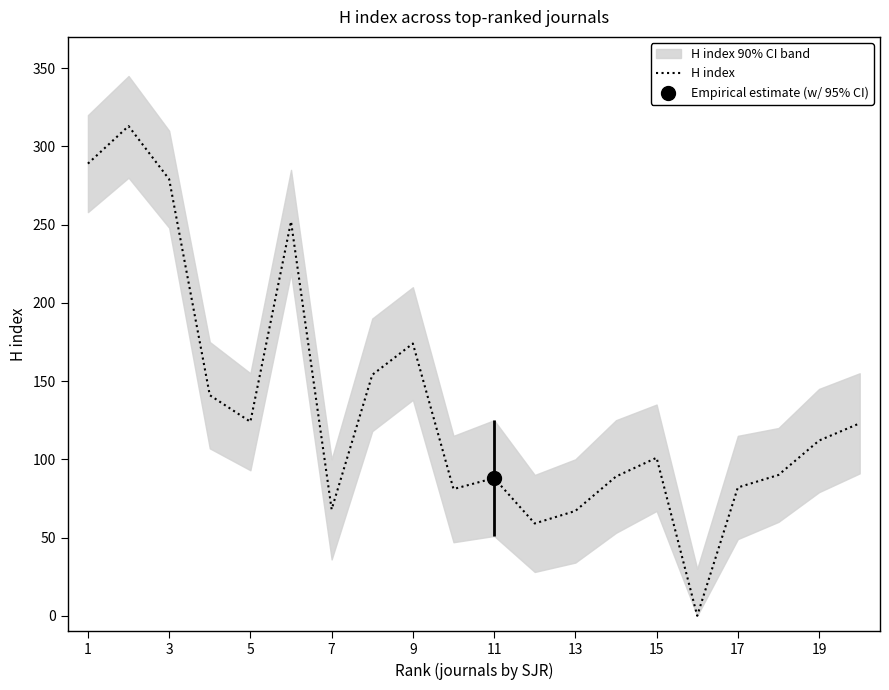

What is the highest value of the H index series?

313